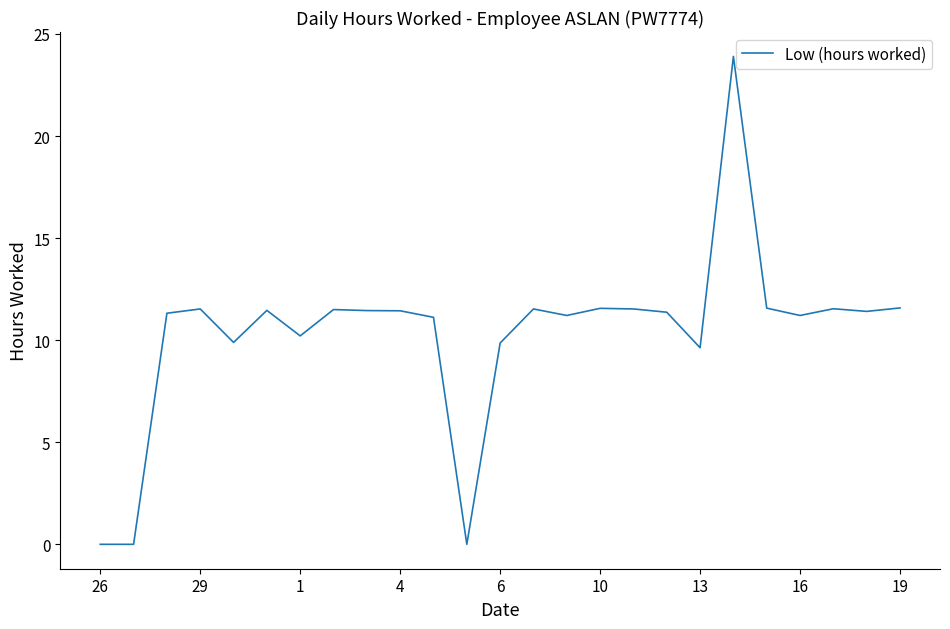

What is the maximum value shown in the chart?

23.9